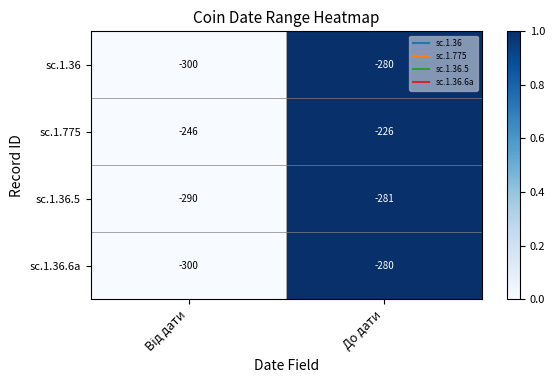

The value of sc.1.36.5 at До дати is -281. True or false?

True